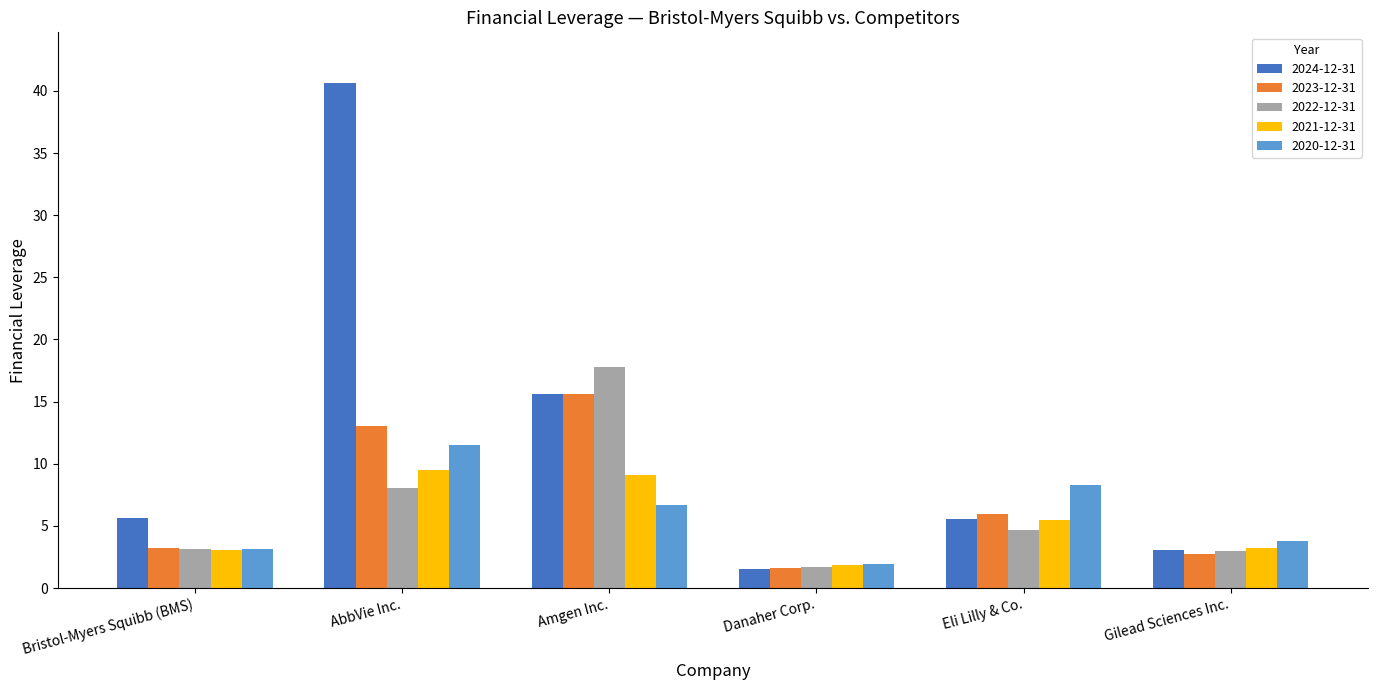

Which category has the lowest value across all series?

Danaher Corp.